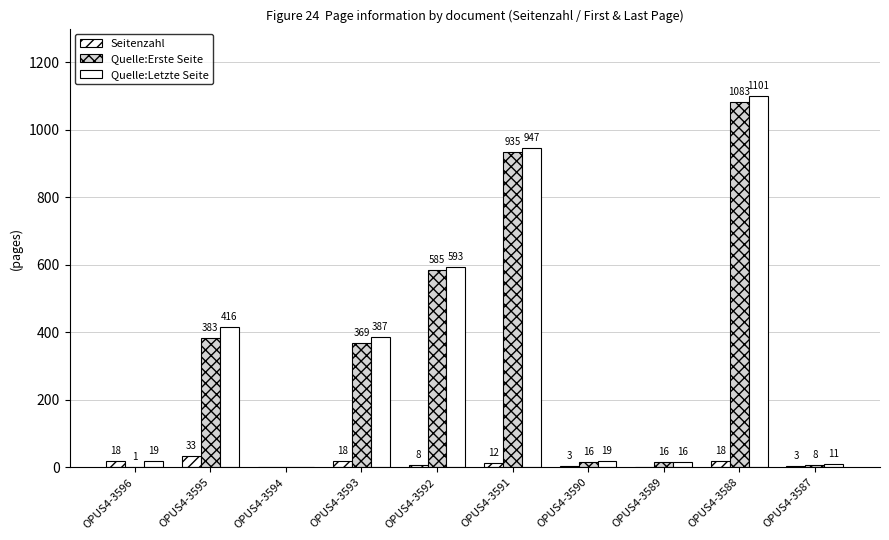

Reading right to left, extract all data points from this chart.

Seitenzahl: OPUS4-3587=3	OPUS4-3588=18	OPUS4-3589=0	OPUS4-3590=3	OPUS4-3591=12	OPUS4-3592=8	OPUS4-3593=18	OPUS4-3594=0	OPUS4-3595=33	OPUS4-3596=18
Quelle:Erste Seite: OPUS4-3587=8	OPUS4-3588=1083	OPUS4-3589=16	OPUS4-3590=16	OPUS4-3591=935	OPUS4-3592=585	OPUS4-3593=369	OPUS4-3594=0	OPUS4-3595=383	OPUS4-3596=1
Quelle:Letzte Seite: OPUS4-3587=11	OPUS4-3588=1101	OPUS4-3589=16	OPUS4-3590=19	OPUS4-3591=947	OPUS4-3592=593	OPUS4-3593=387	OPUS4-3594=0	OPUS4-3595=416	OPUS4-3596=19